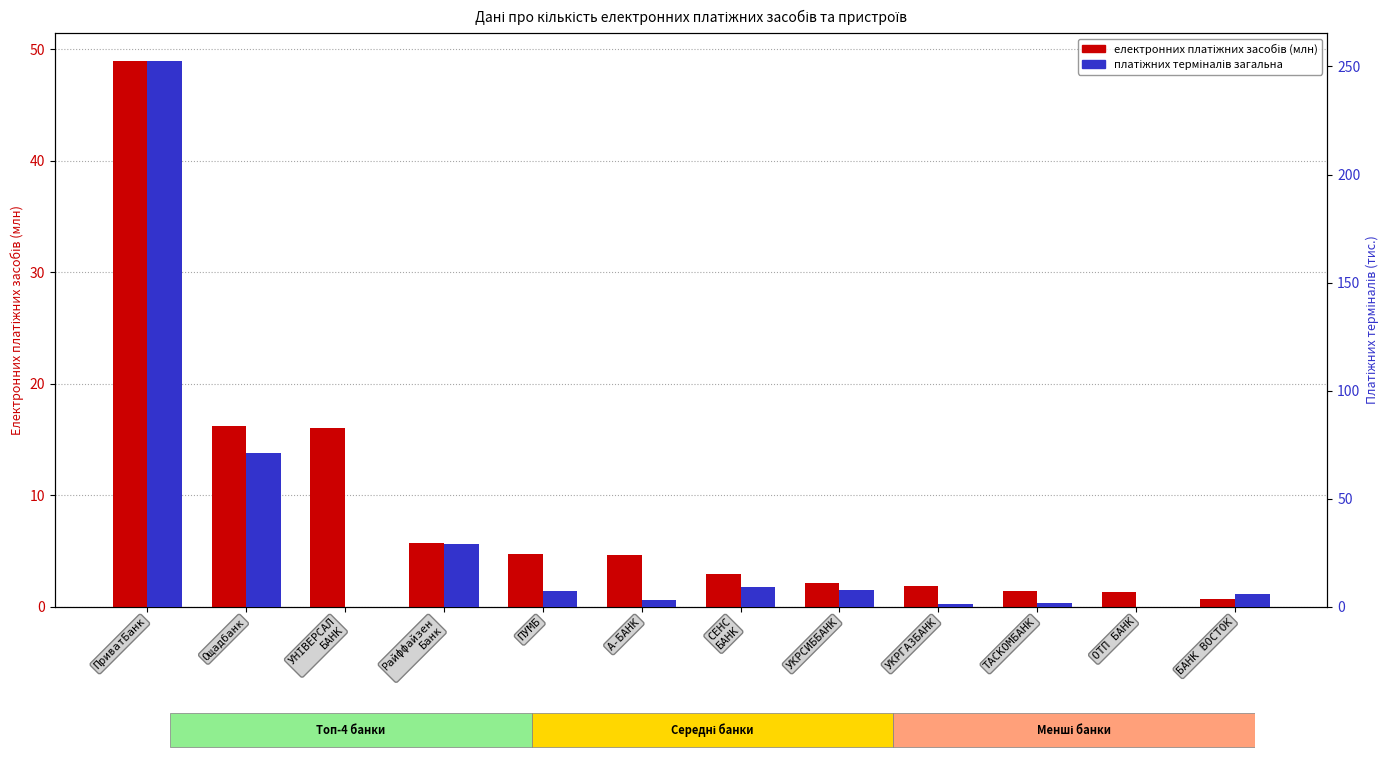

The платіжних терміналів загальна series shows 29.0 at Райффайзен
Банк. True or false?

True